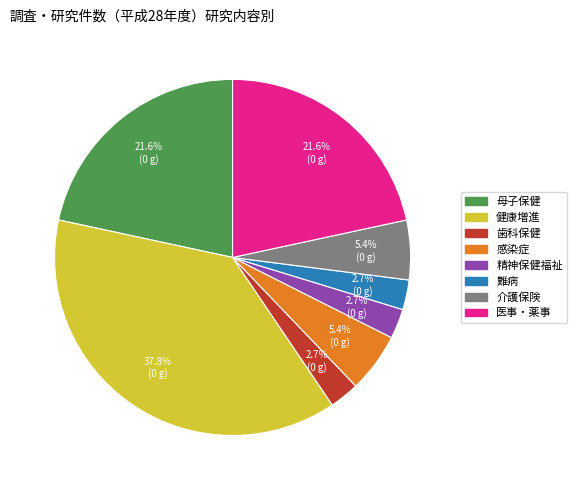

How many slices are in this pie chart?

8